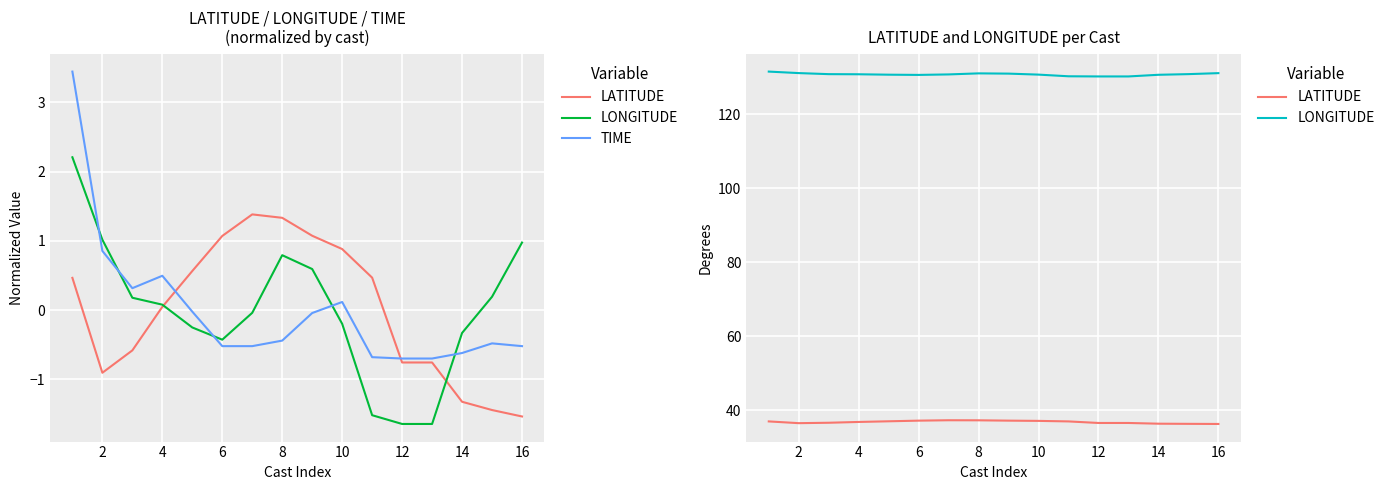

How many data points does each series have?

16